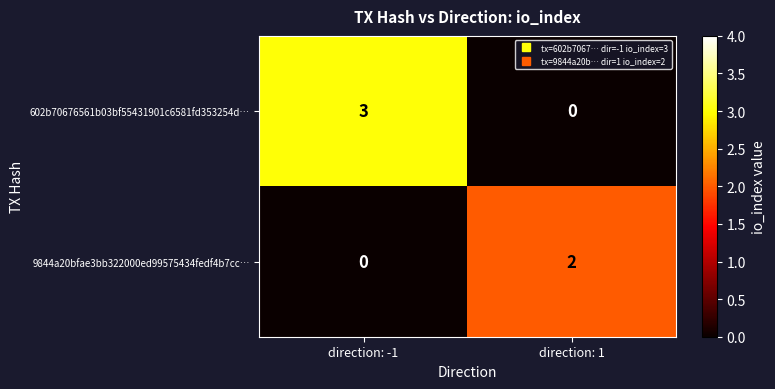

True or false: 9844a20bfae3bb322000ed99575434fedf4b7cc… has a value of -1 at direction: -1.

False